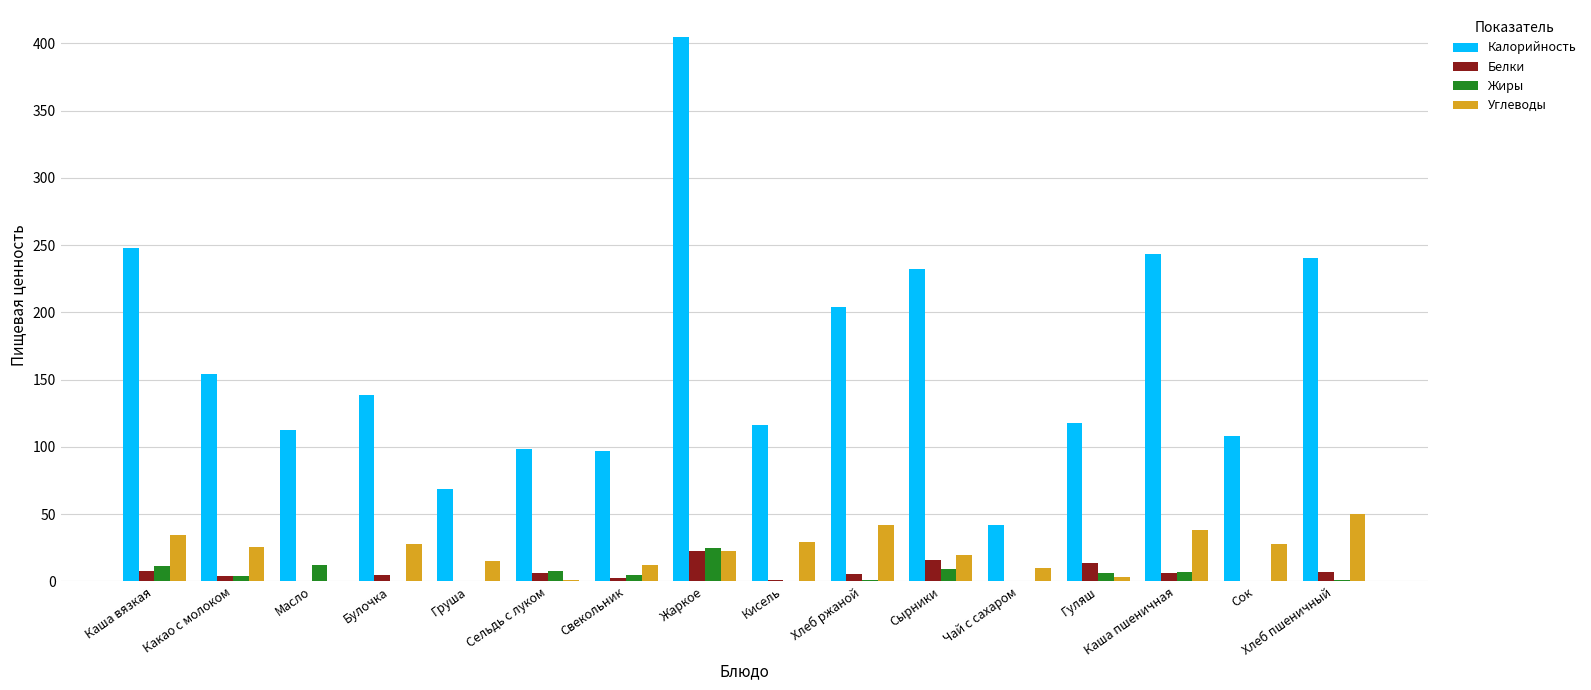

Count the number of categories in the chart.

16